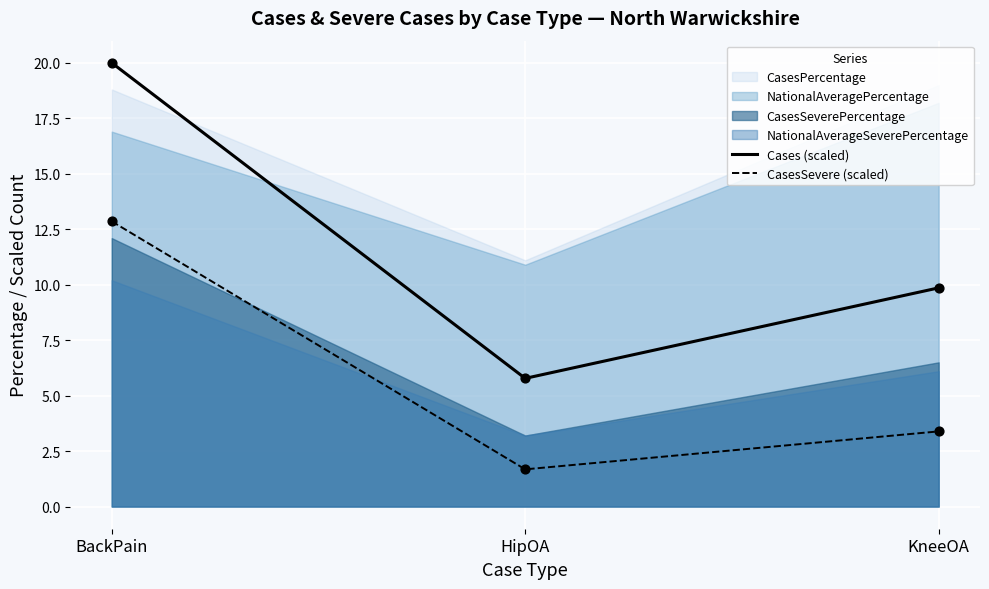

Which series contains the highest Y value?

Cases (scaled)